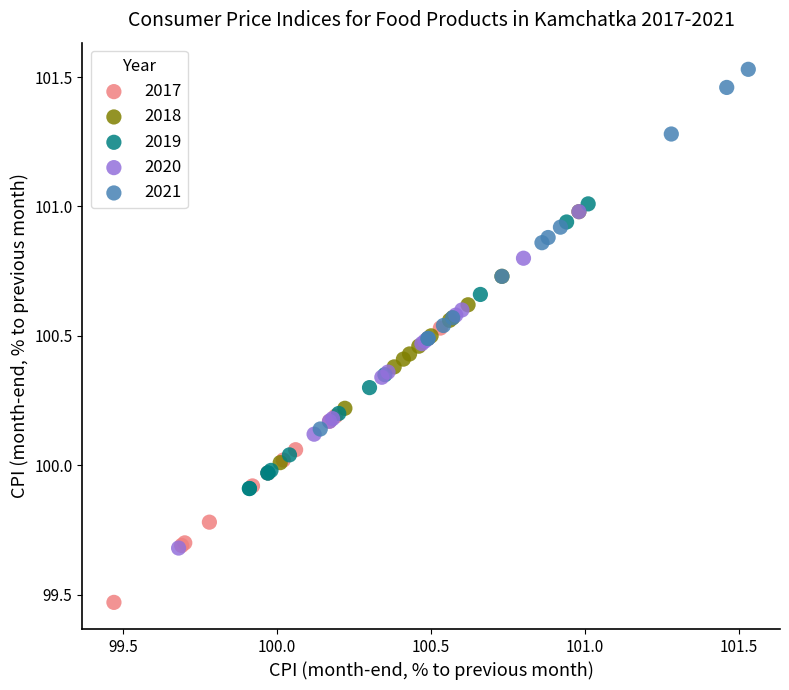

What are all the series names shown in the legend?

2017, 2018, 2019, 2020, 2021